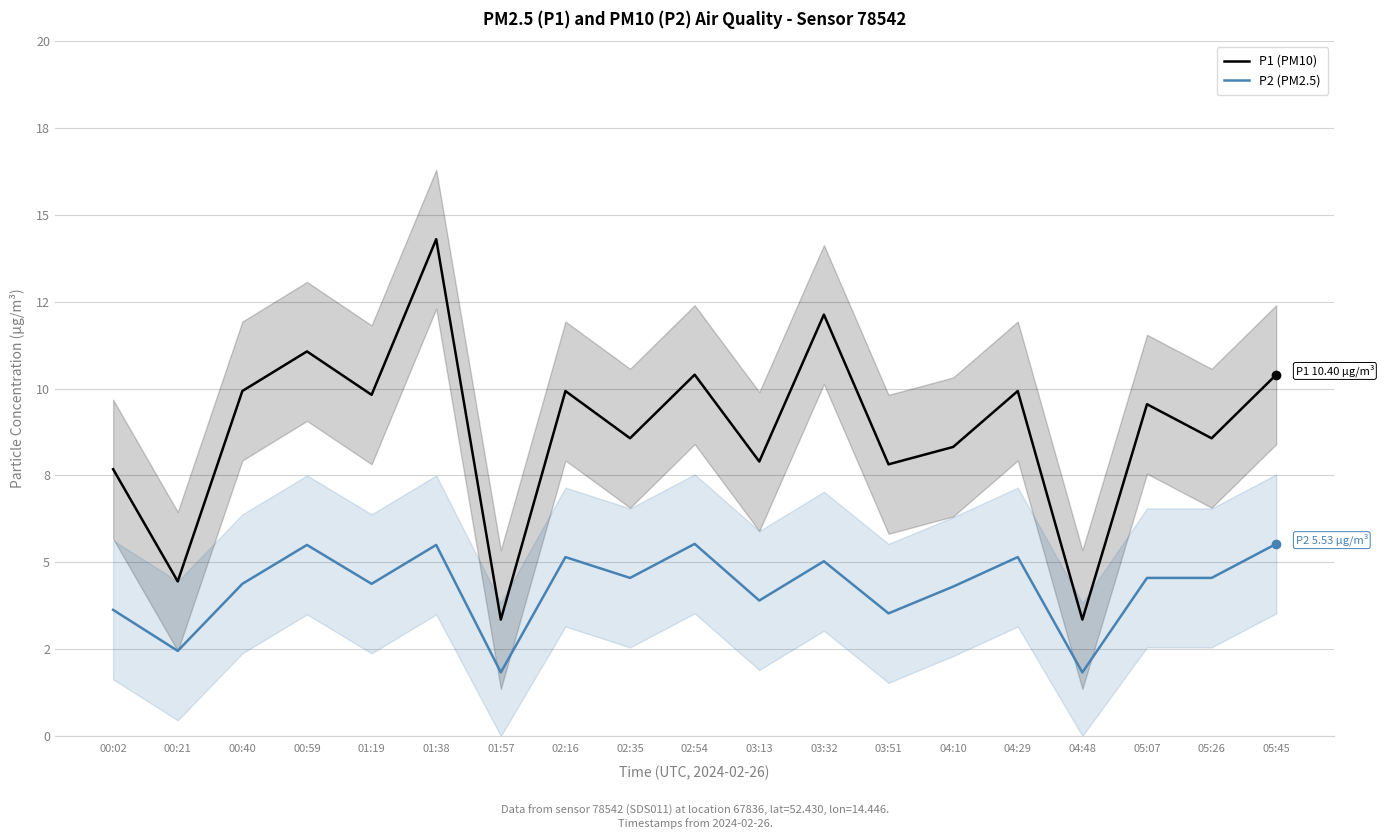

Which label corresponds to the largest value in the chart?

01:38